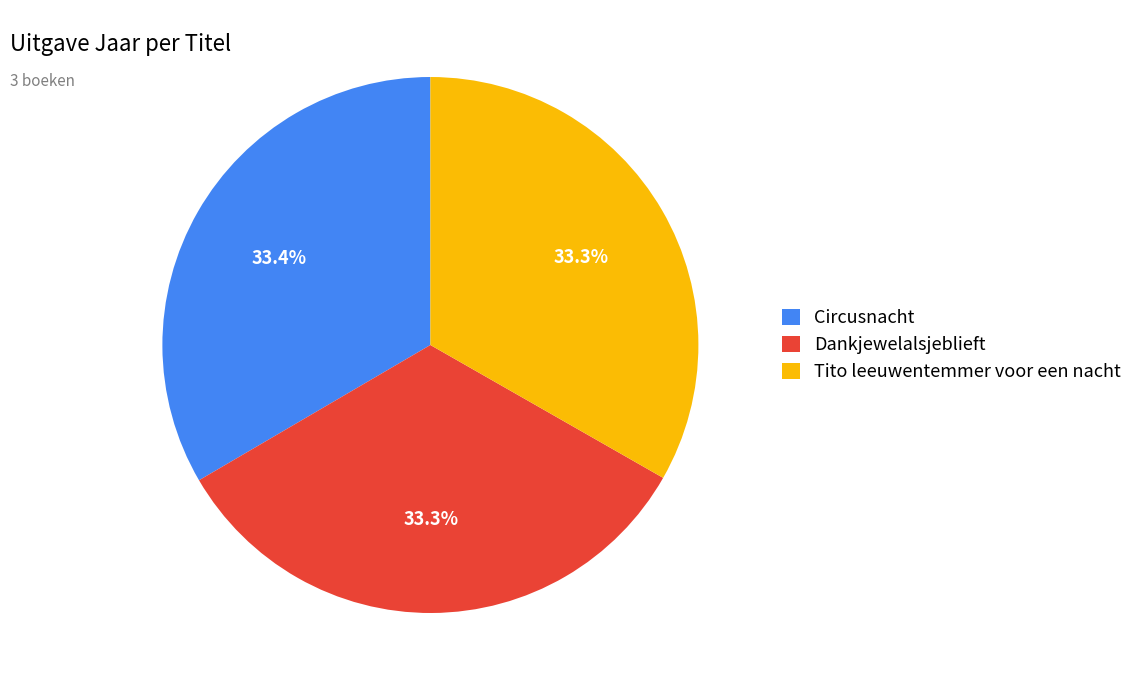

True or false: Circusnacht accounts for 27% of the total.

False